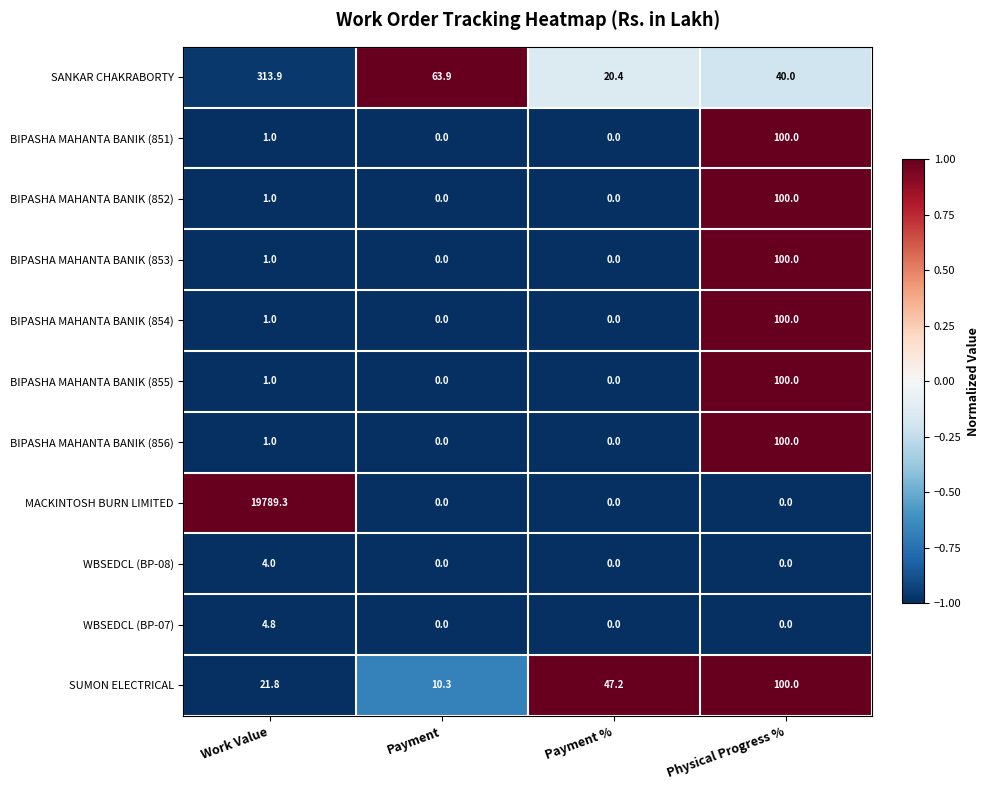

At which label is SUMON ELECTRICAL closest to 55?

Payment %